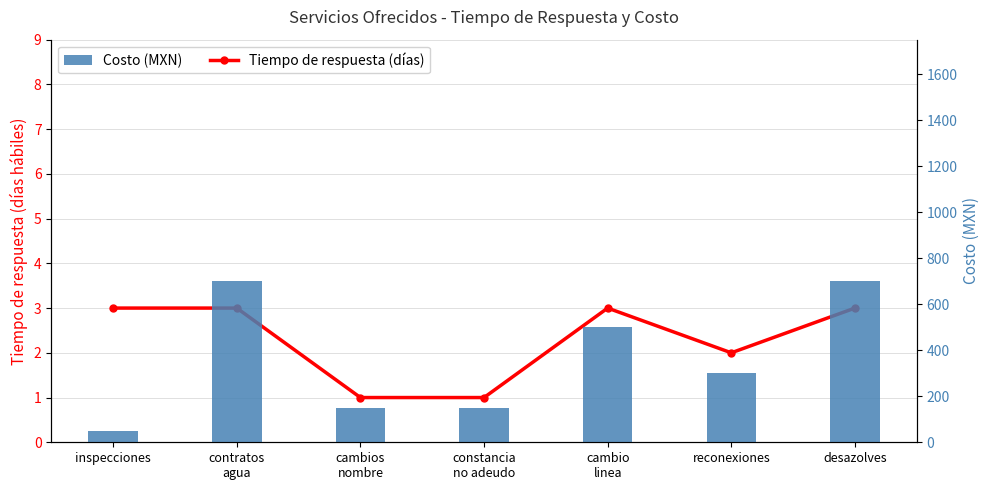

How many series are shown in this chart?

2